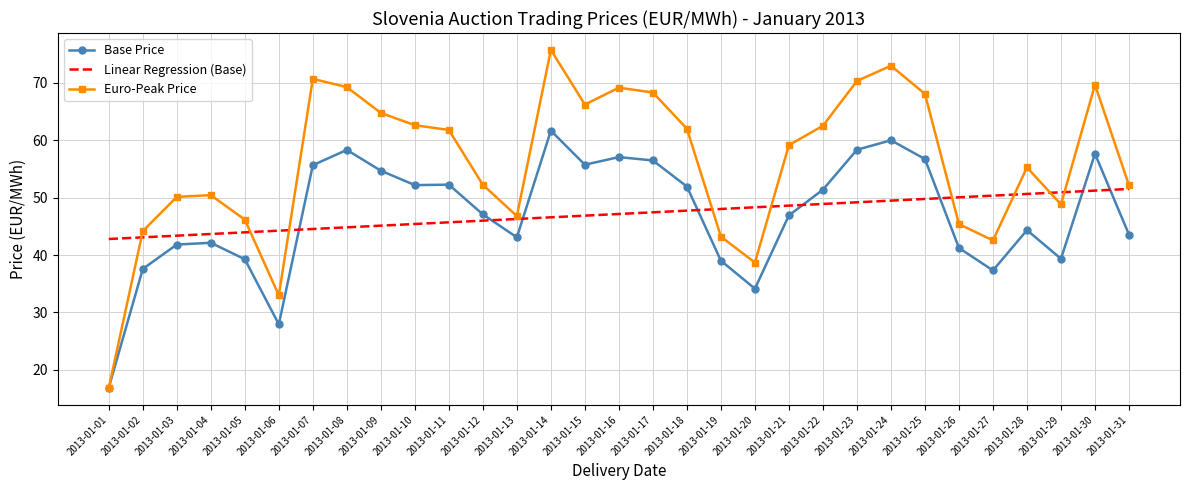

At 2013-01-09, list the series in order from largest to smallest.

Euro-Peak Price, Base Price, Linear Regression (Base)